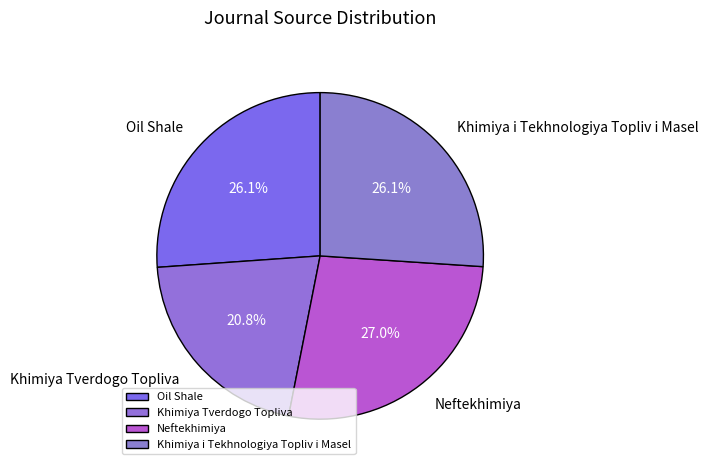

Which slice is the smallest?

Khimiya Tverdogo Topliva